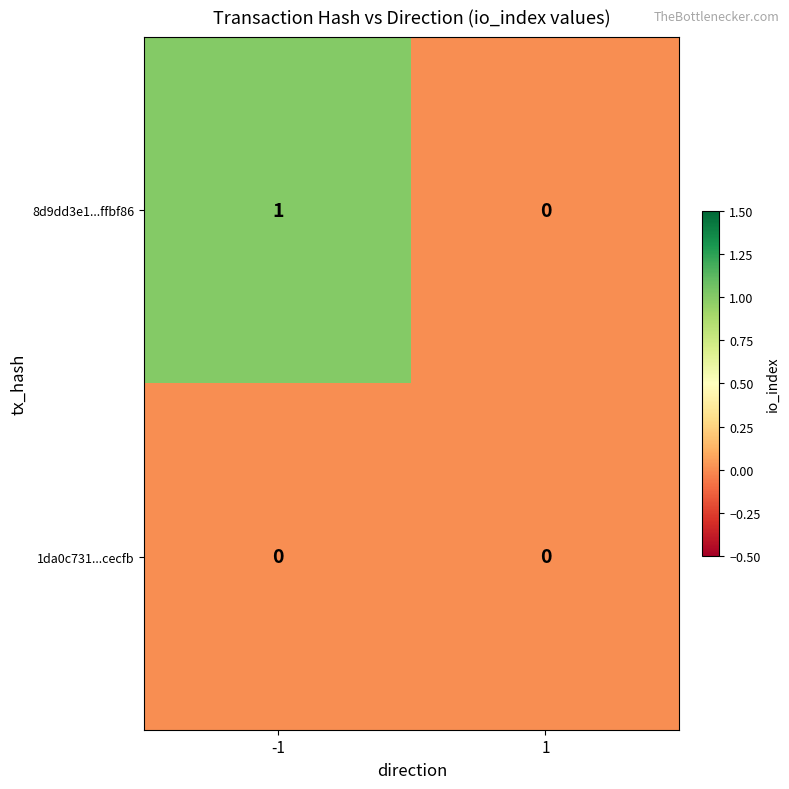

Is the value of 1da0c731...cecfb at 1 greater than the value of 8d9dd3e1...ffbf86 at -1?

No